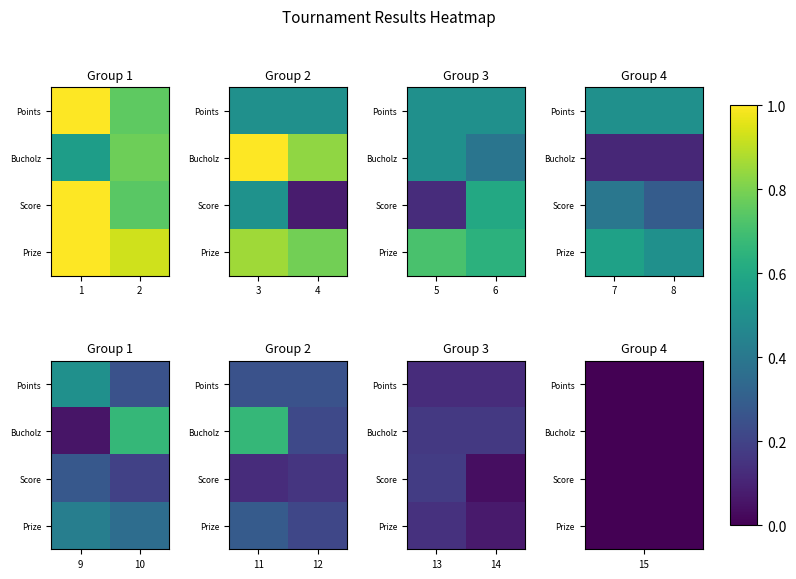

Is the value of Bucholz at 14 greater than the value of Score at 14?

Yes